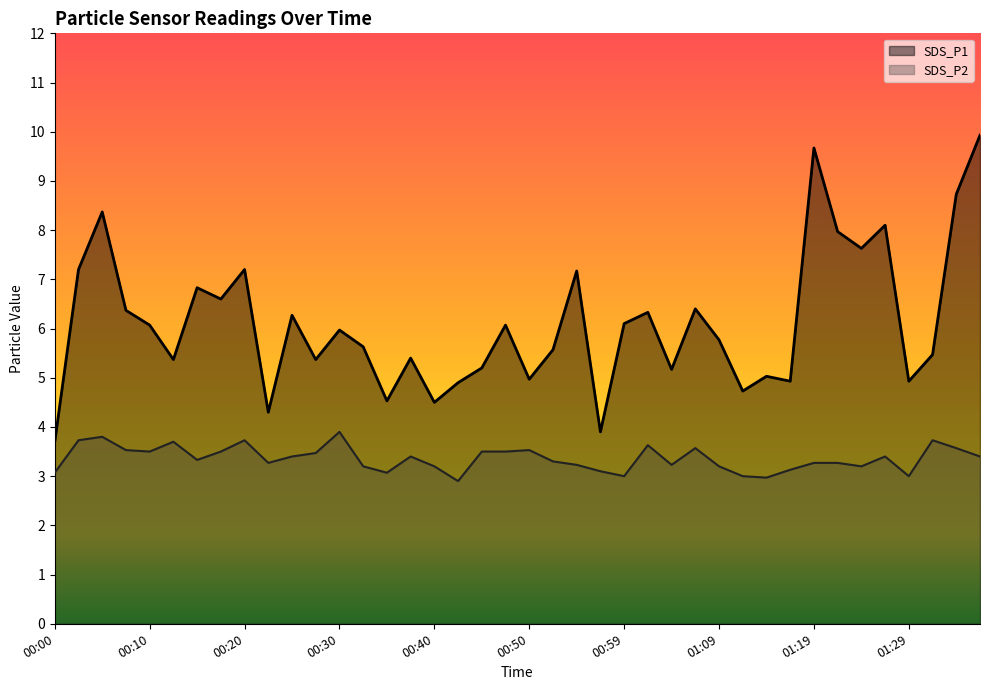

Which series has the widest spread of values?

SDS_P1